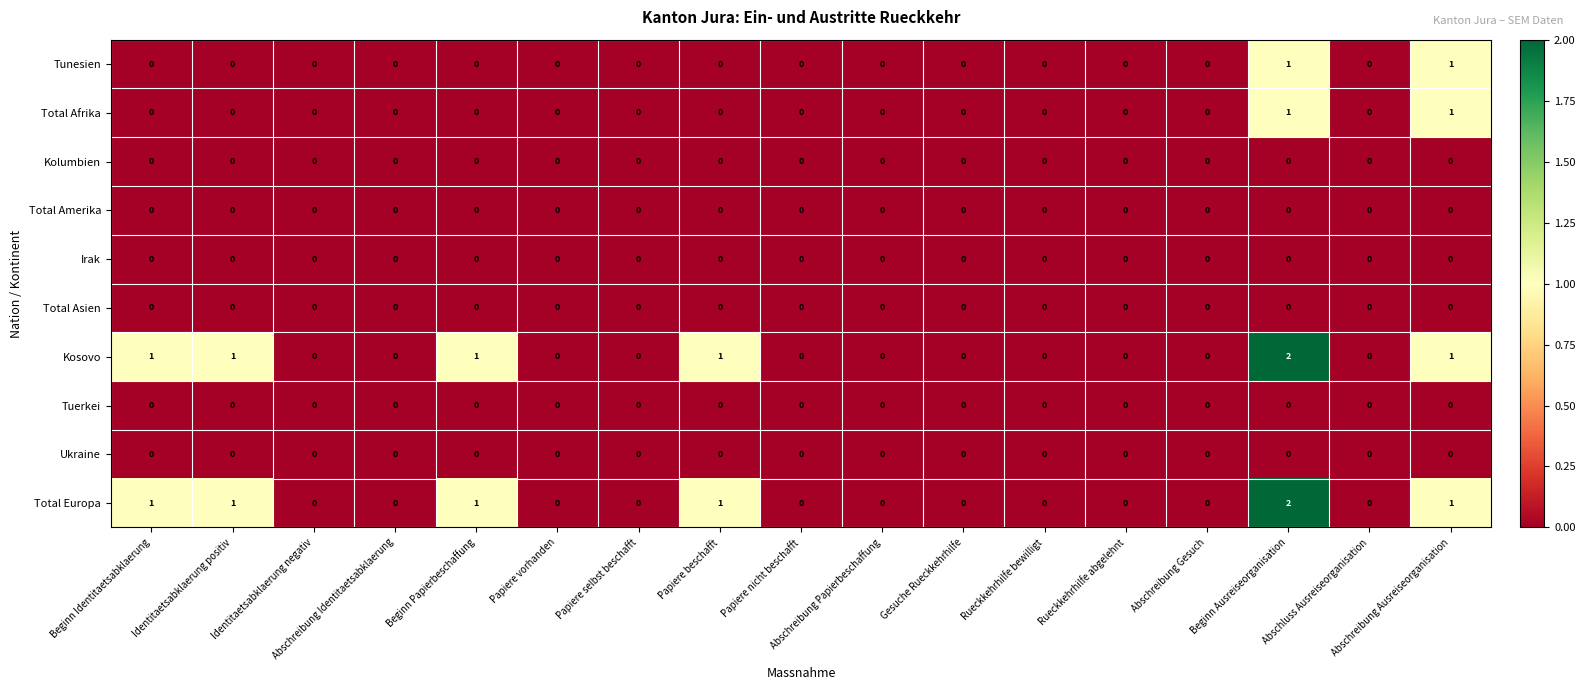

What is the maximum value shown in the chart?

2